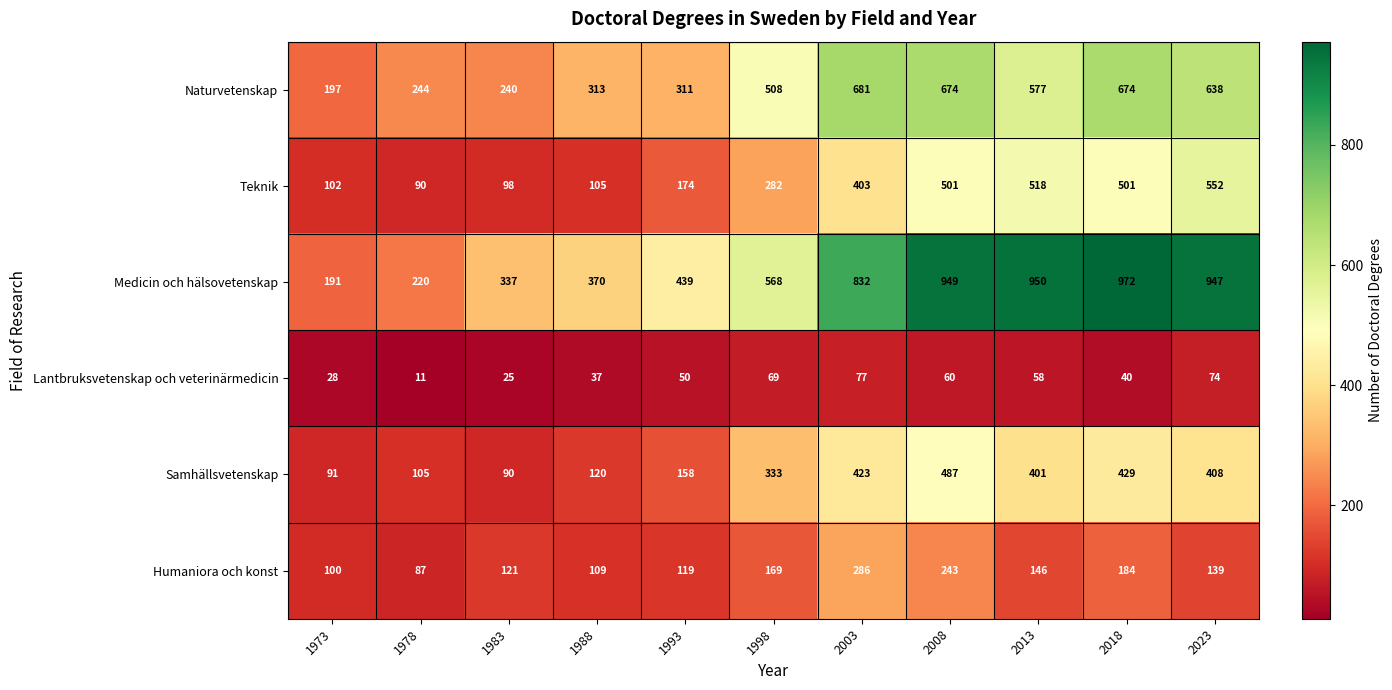

Is it true that Teknik equals 50 at 1988?

False